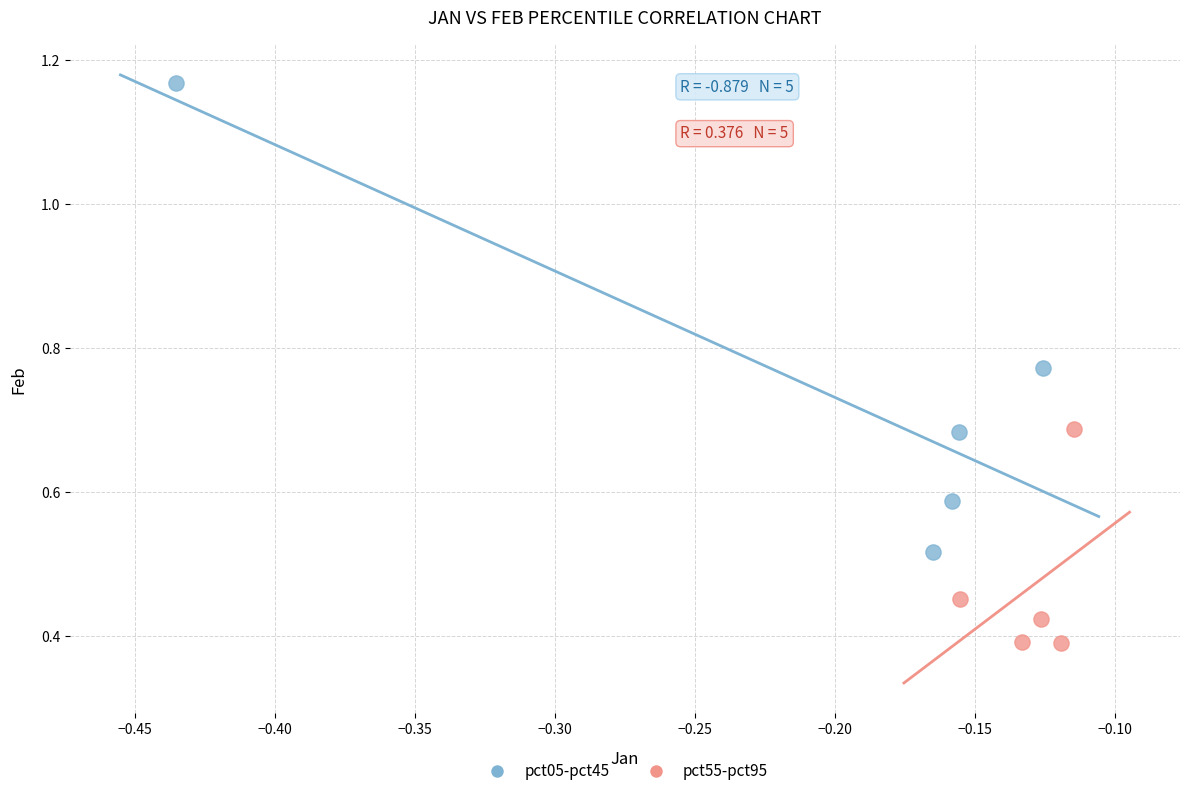

Which series has the widest spread of Y values?

pct05-pct45